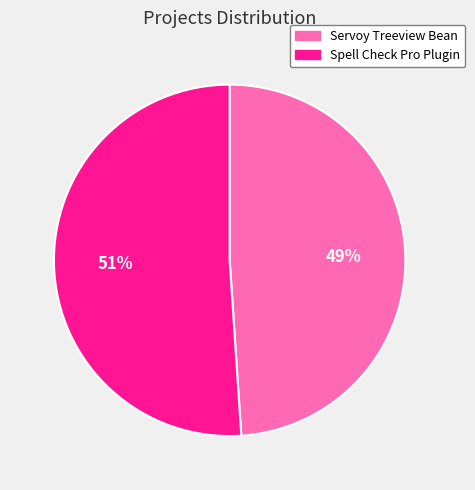

Is the sum of Spell Check Pro Plugin and Servoy Treeview Bean greater than half?

Yes